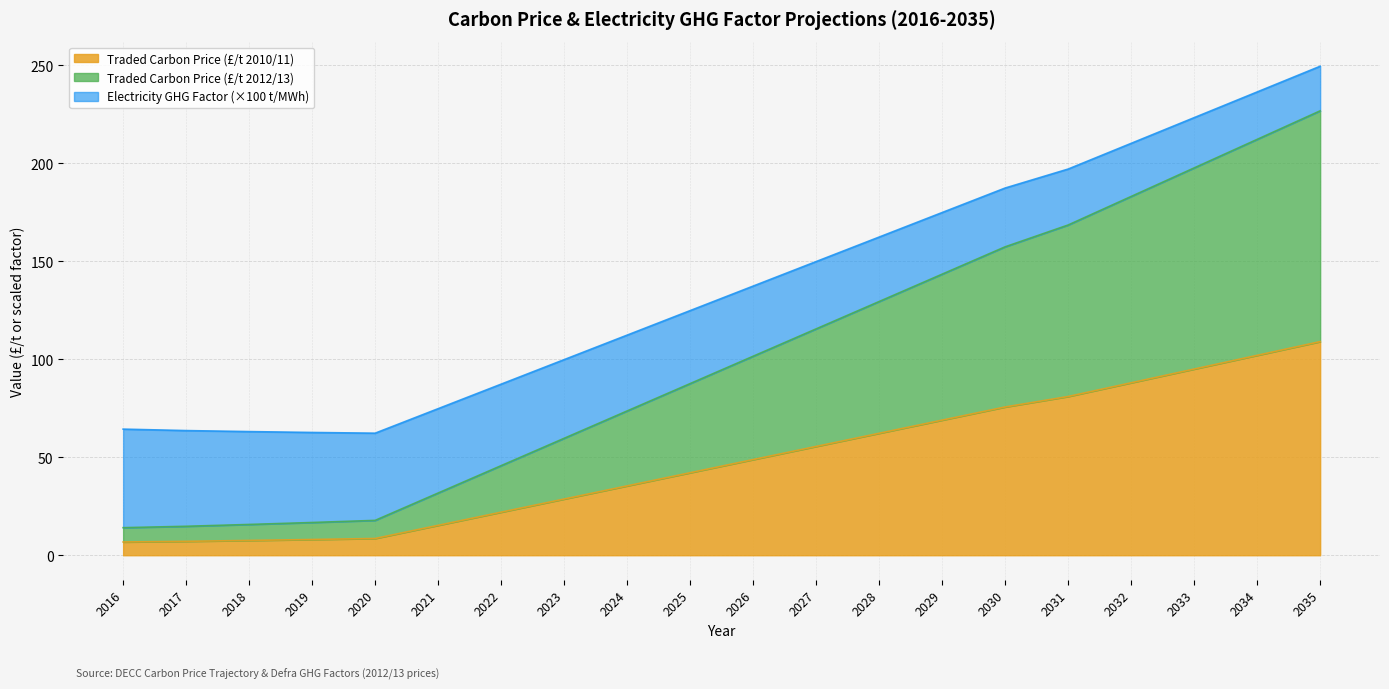

What is the value of the Traded Carbon Price (£/t 2010/11) point at the 14th from the left?

68.9